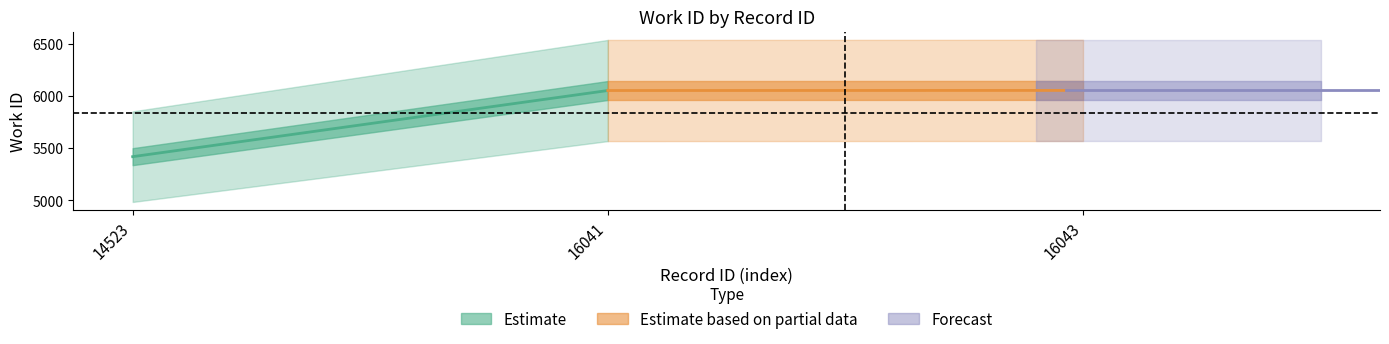

What is the highest value of the work_id series?

6053